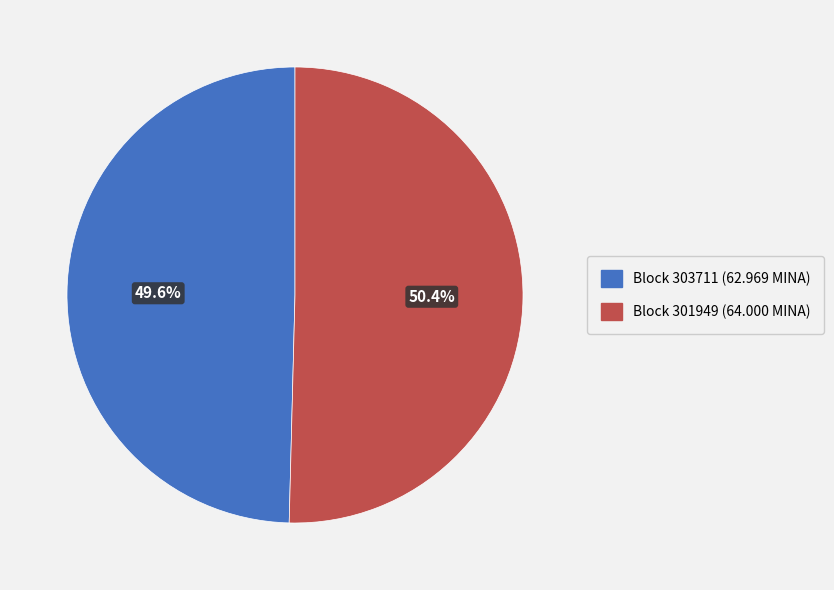

Is there a majority slice in this chart?

Yes